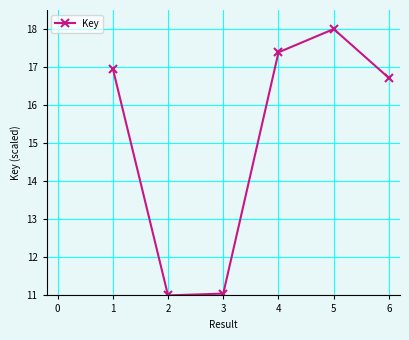

How many points are higher than both their immediate neighbors (excluding endpoints)?

1